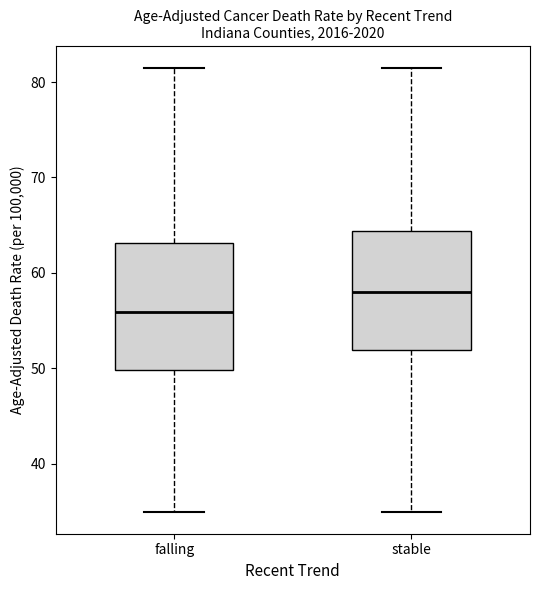

Which box's median line is the highest?

stable